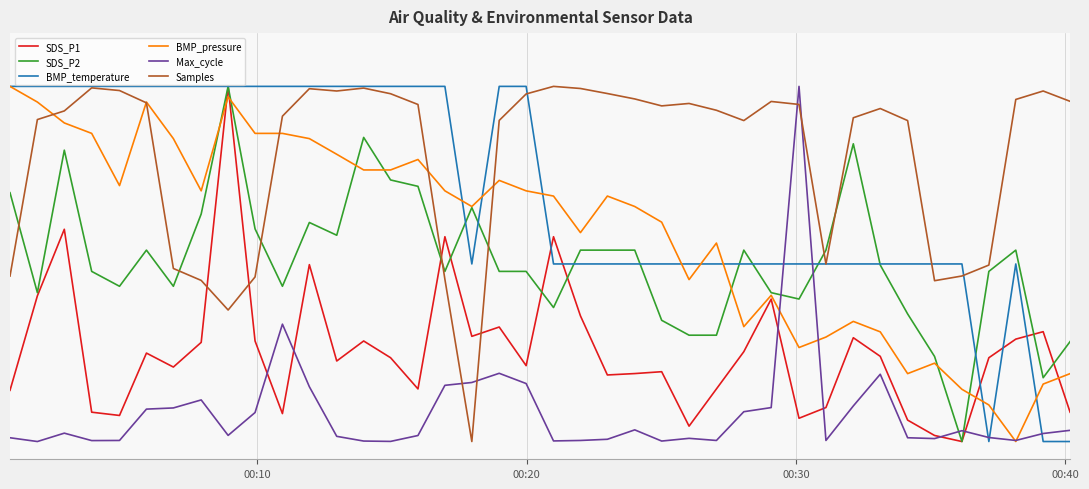

What are all the series names shown in the legend?

SDS_P1, SDS_P2, BMP_temperature, BMP_pressure, Max_cycle, Samples